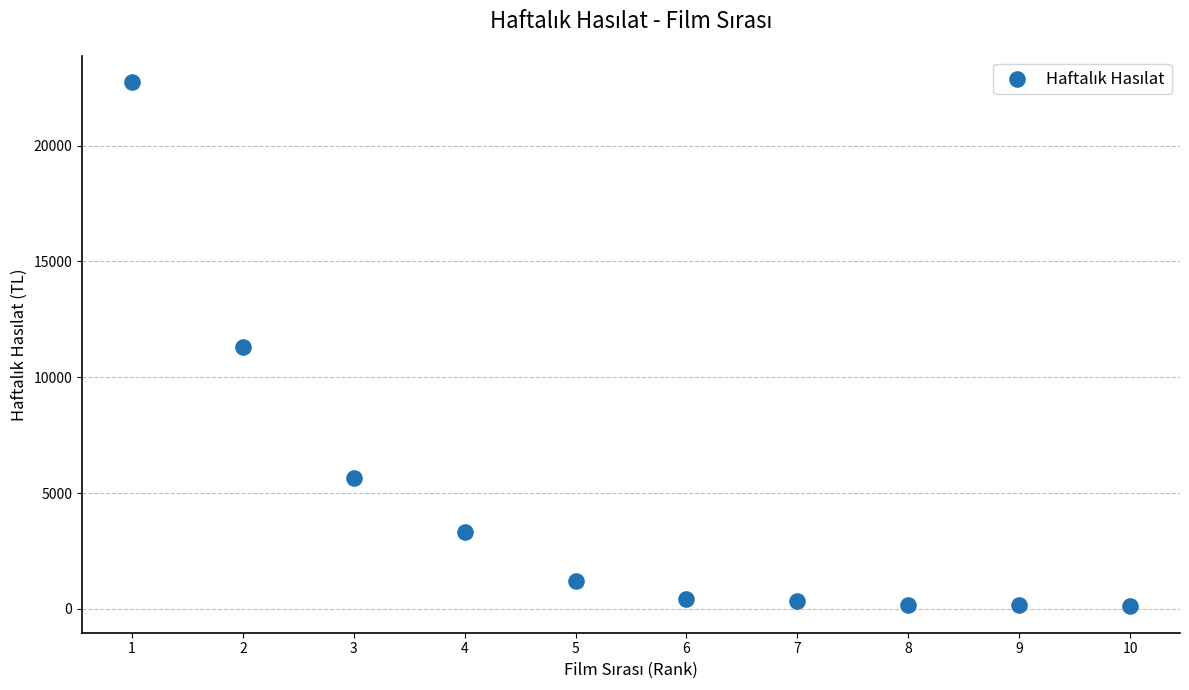

What is the range of X values (max minus min)?

9.0